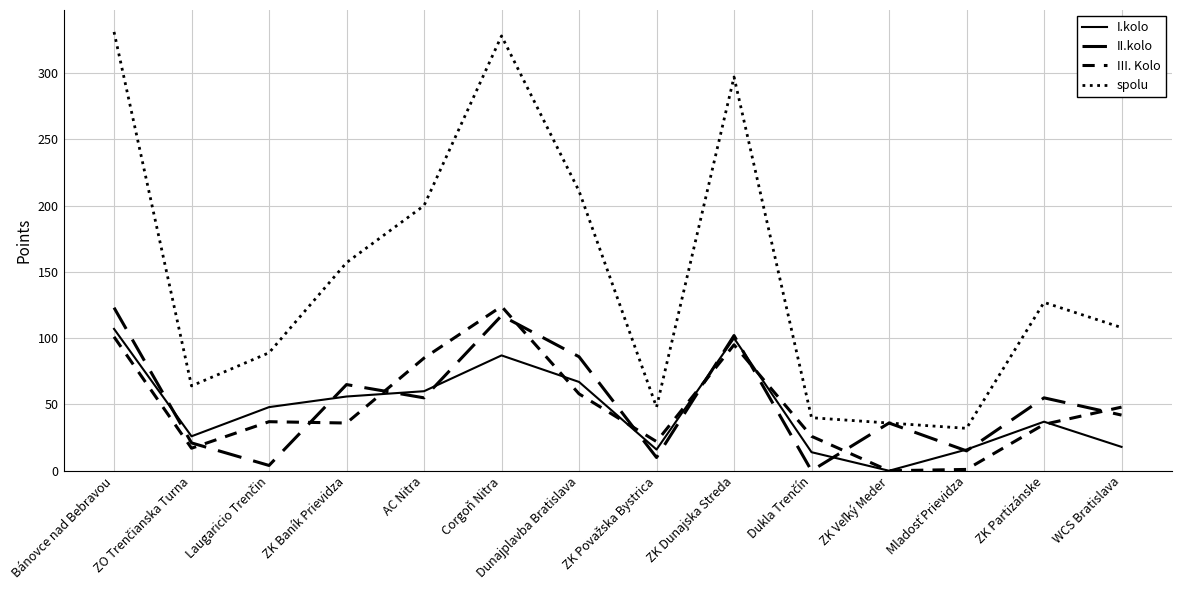

What position from the left is Corgoň Nitra?

6